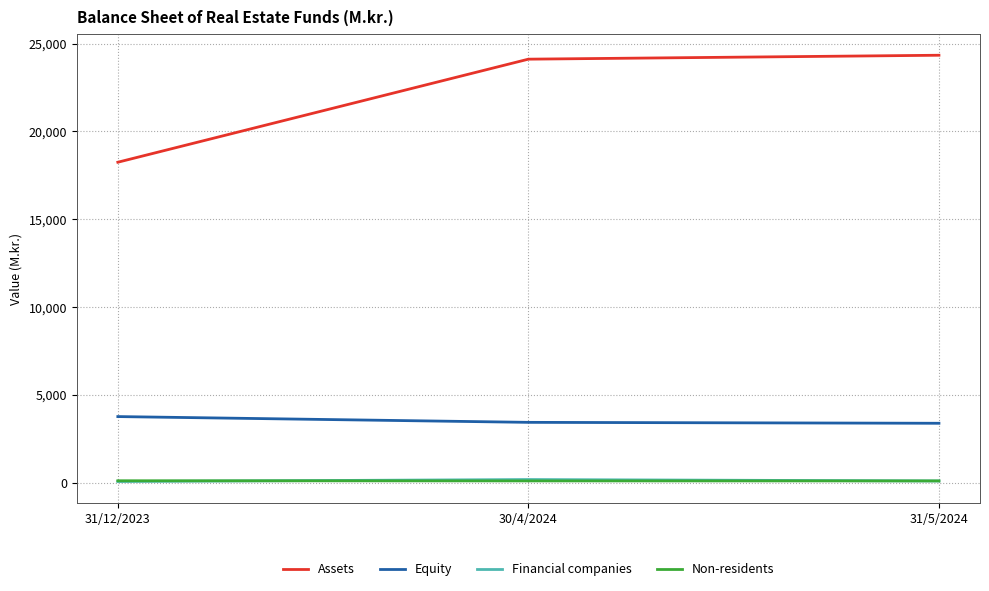

Where is Equity nearest to the value 3571?

30/4/2024